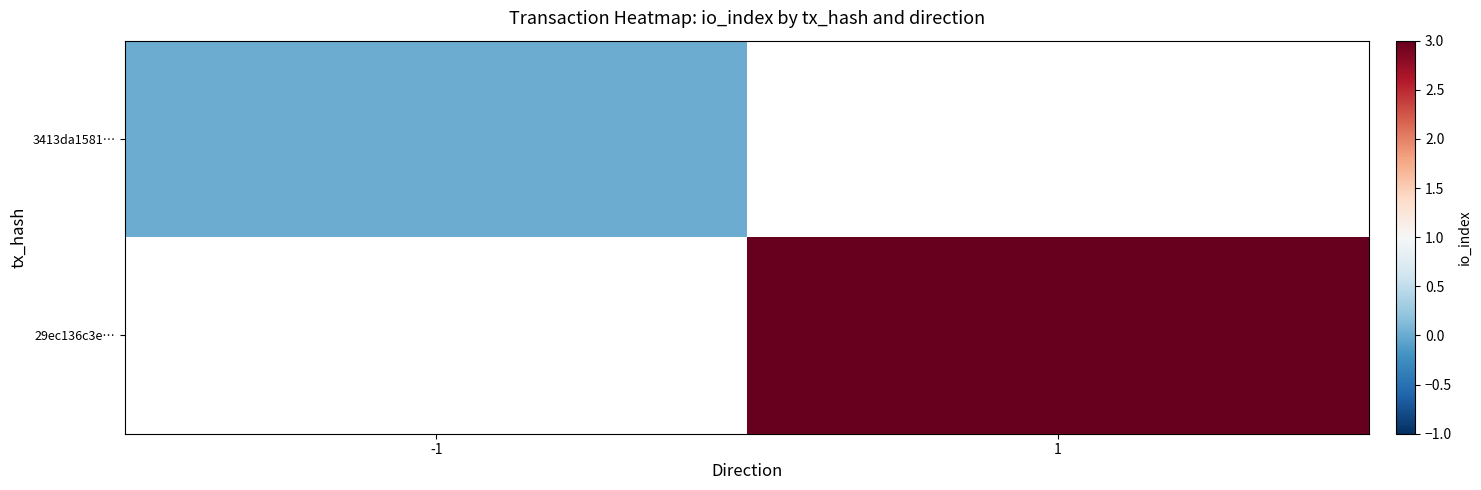

At which label does 29ec136c3e… reach its minimum?

-1